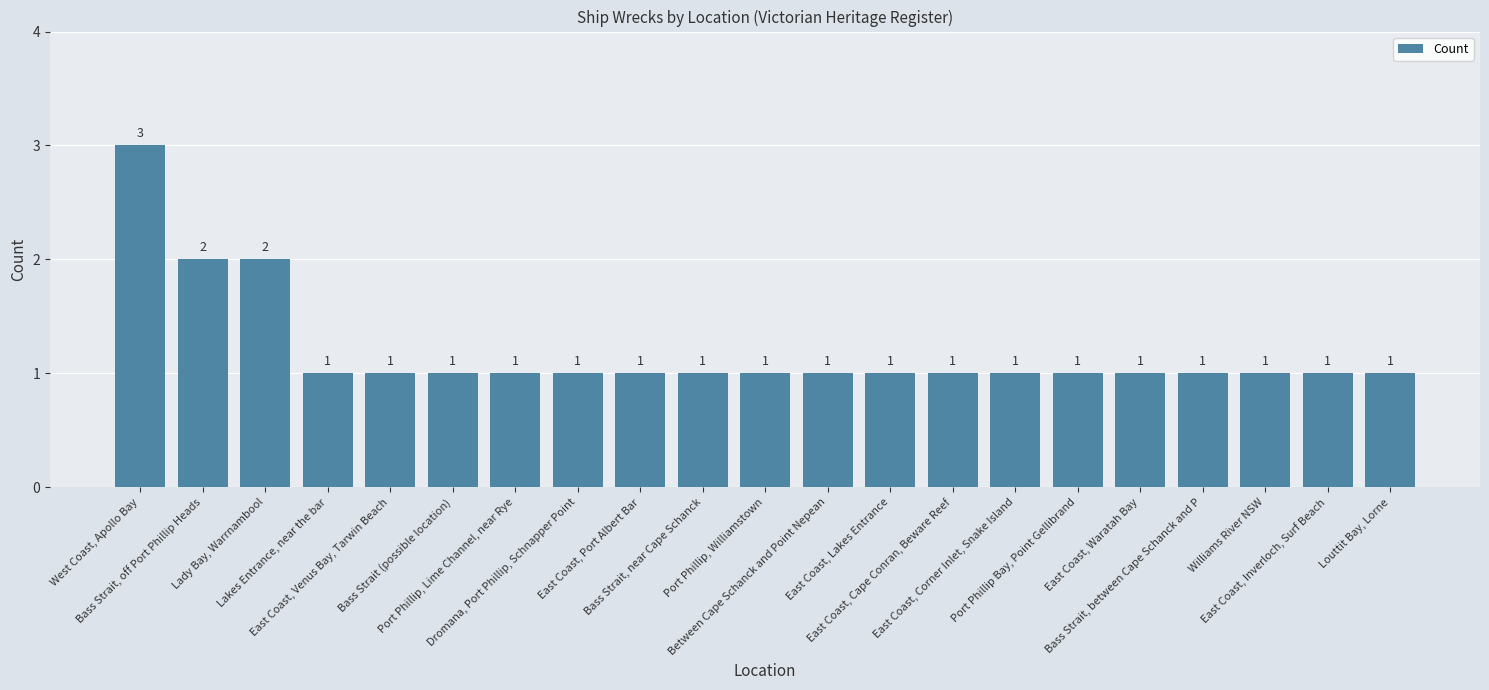

Read the value at Bass Strait, between Cape Schanck and P.

1